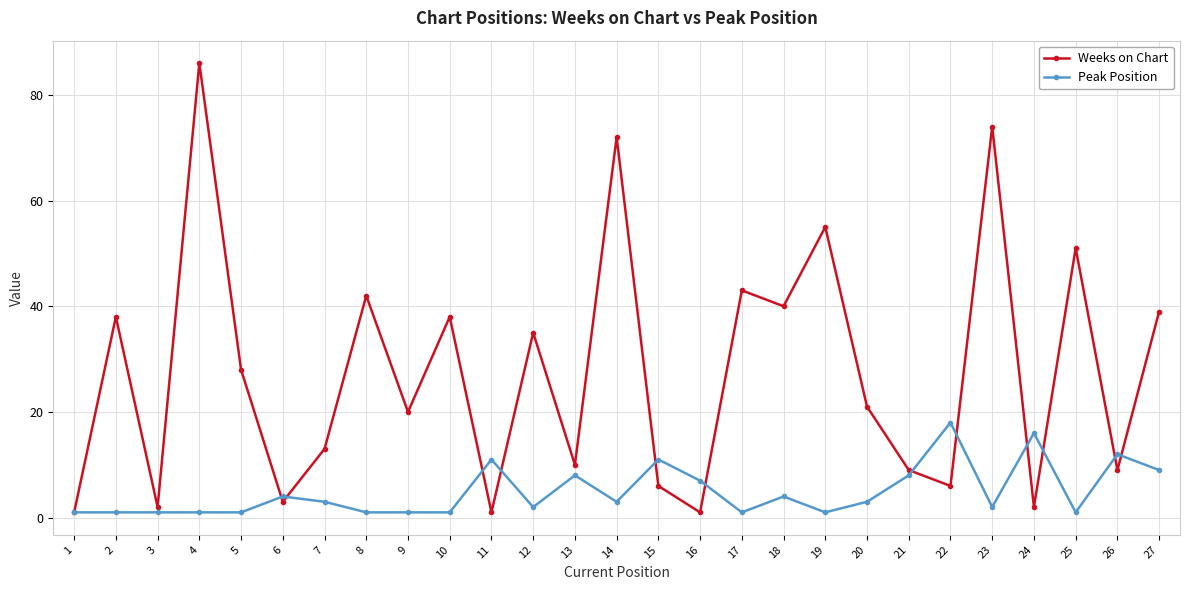

At which label does Weeks on Chart reach its peak?

4